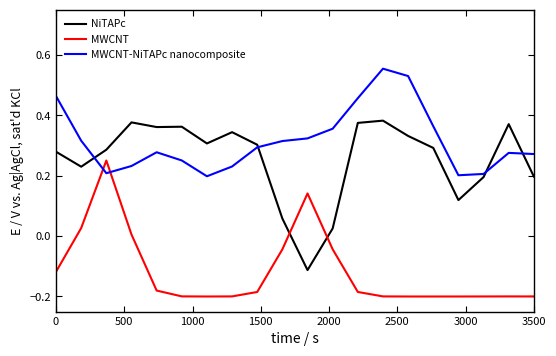

Which series has the largest total across all categories?

MWCNT-NiTAPc nanocomposite